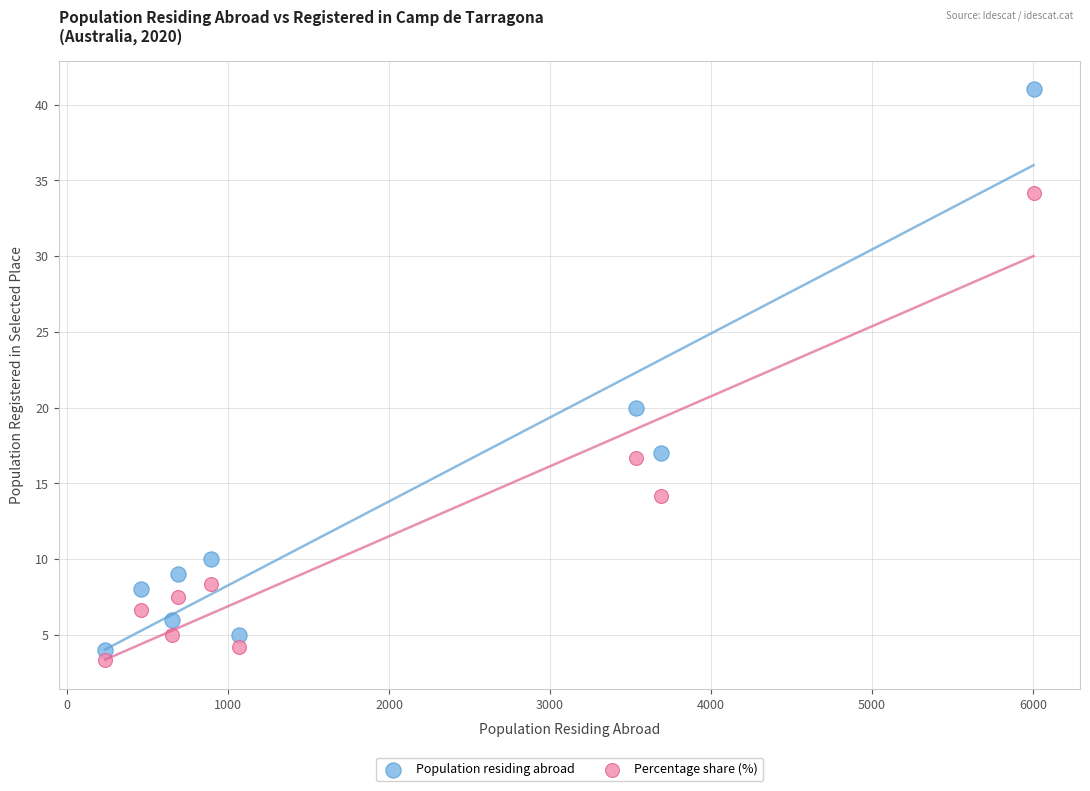

Across all series, what Y value is closest to 22?

20.0